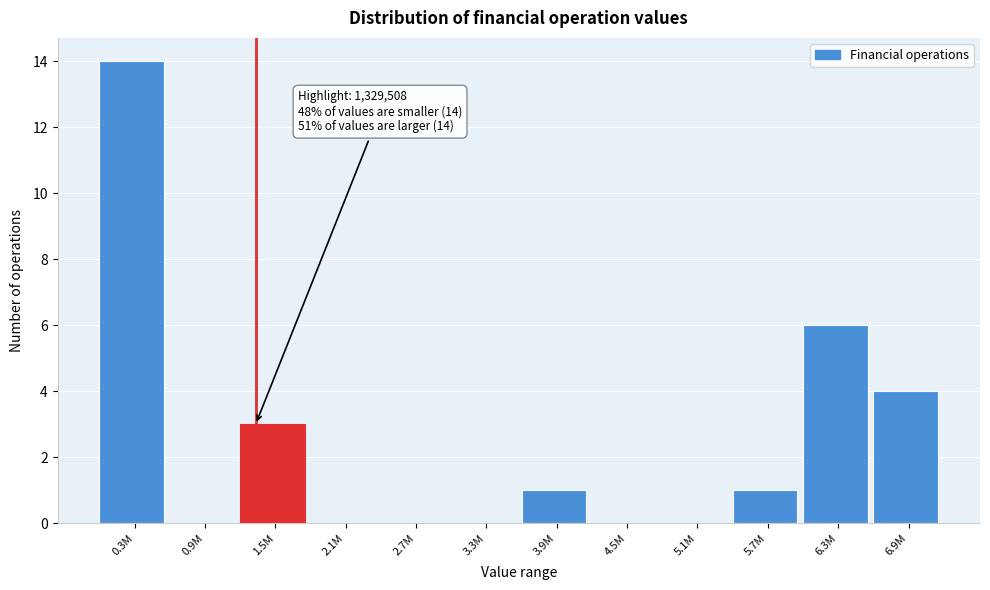

Reading left to right, list all the values displayed in this chart.

0.3M=14	0.9M=0	1.5M=3	2.1M=0	2.7M=0	3.3M=0	3.9M=1	4.5M=0	5.1M=0	5.7M=1	6.3M=6	6.9M=4